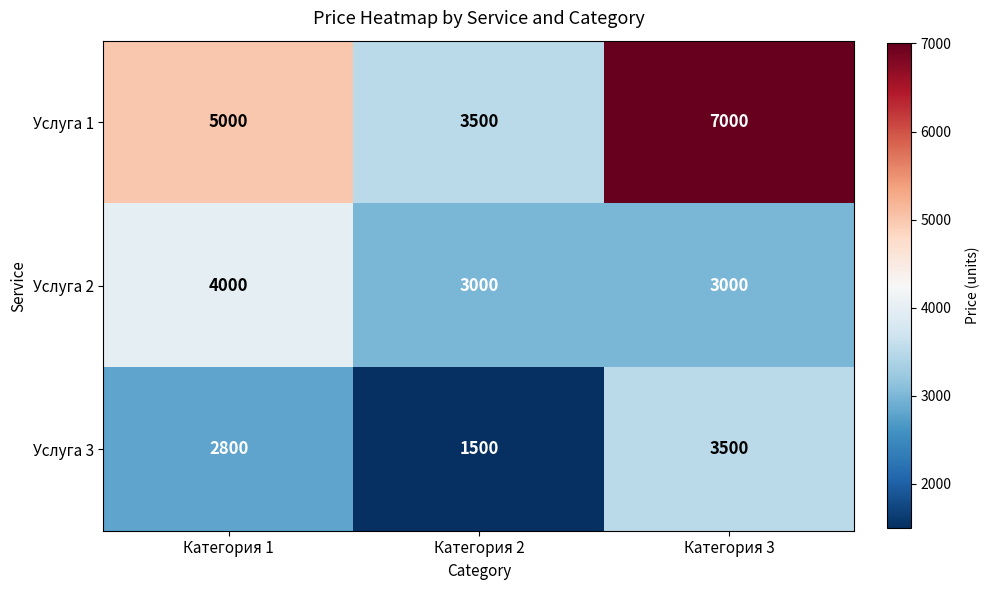

True or false: Услуга 3 has a value of 860 at Категория 3.

False